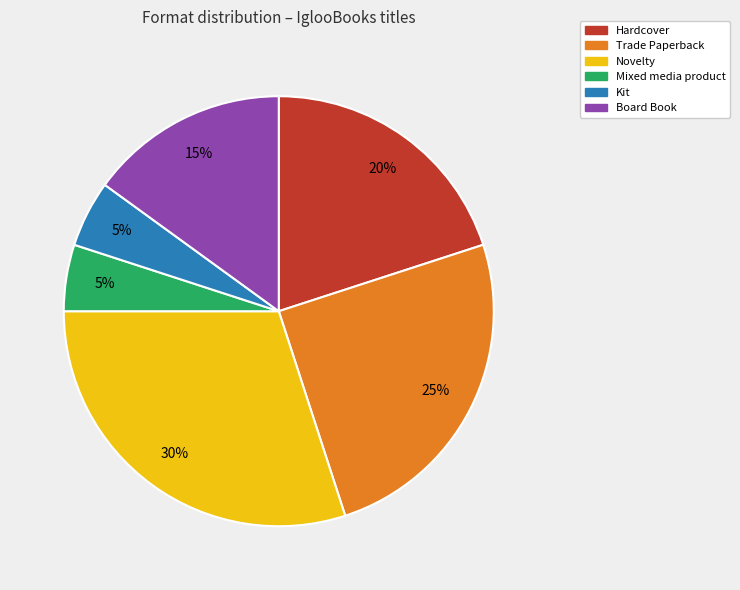

To the nearest percent, what portion does Hardcover represent?

20%